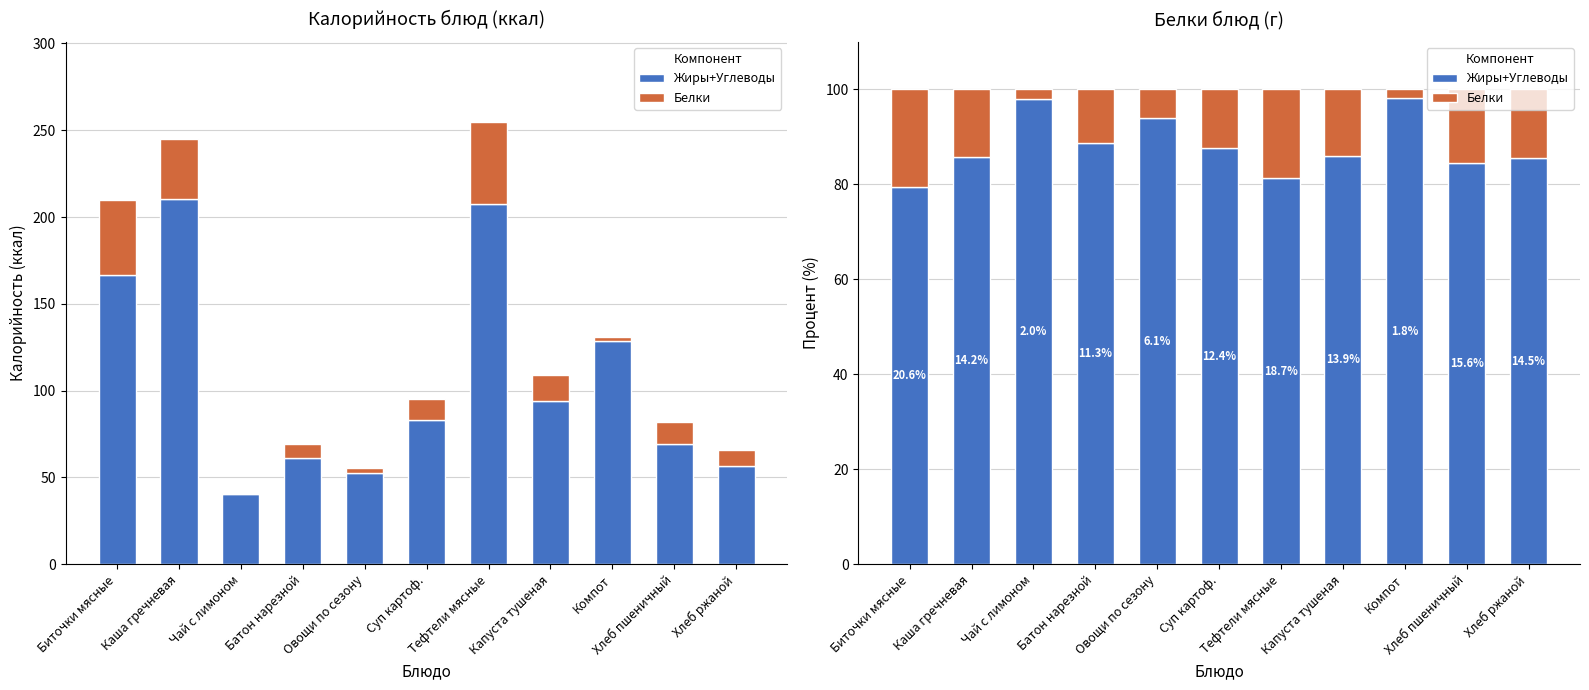

Are the bars horizontal?

No